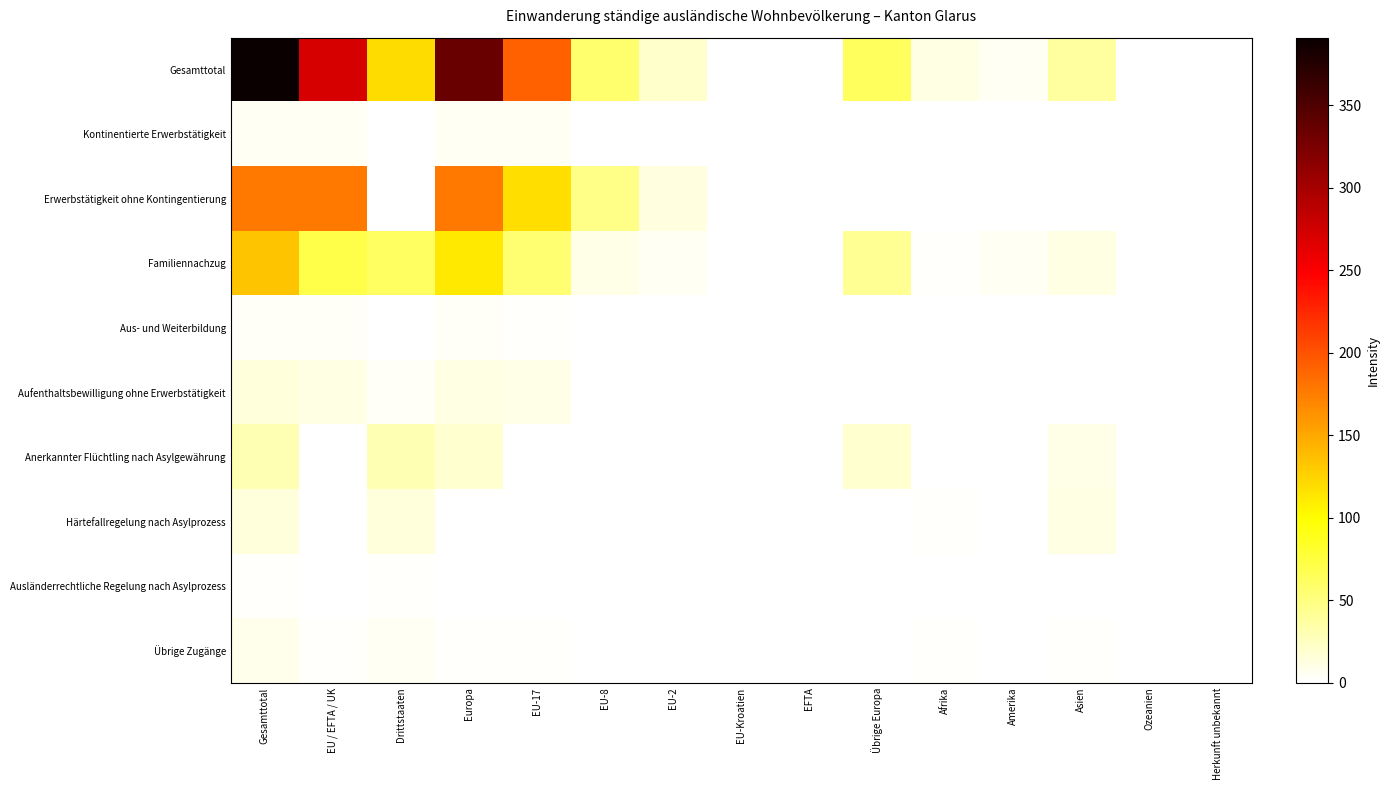

Count the number of categories in the chart.

15